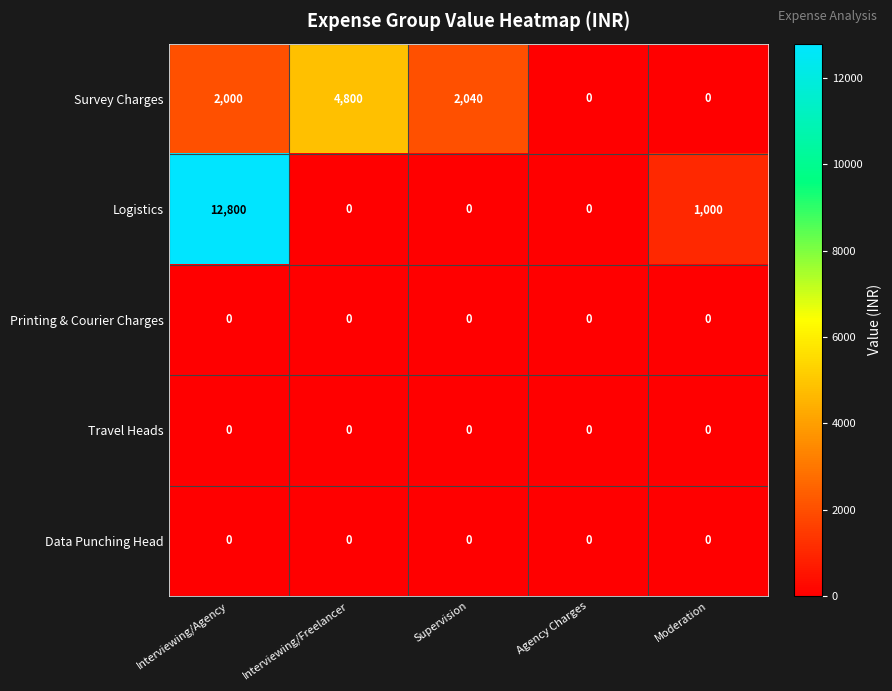

What is the sum of all Survey Charges values?

8840